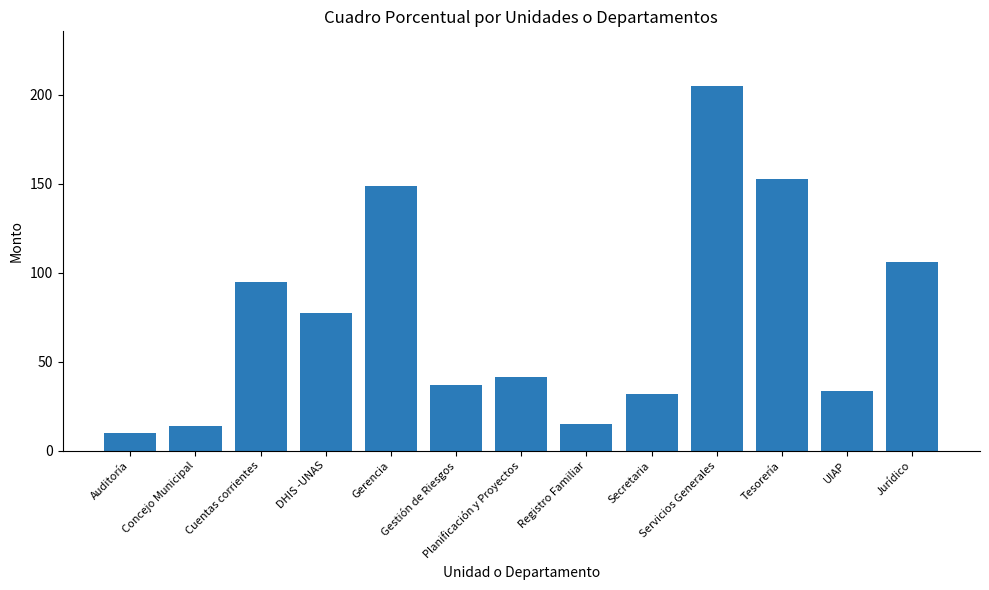

What is the label of the 8th bar from the left?

Registro Familiar